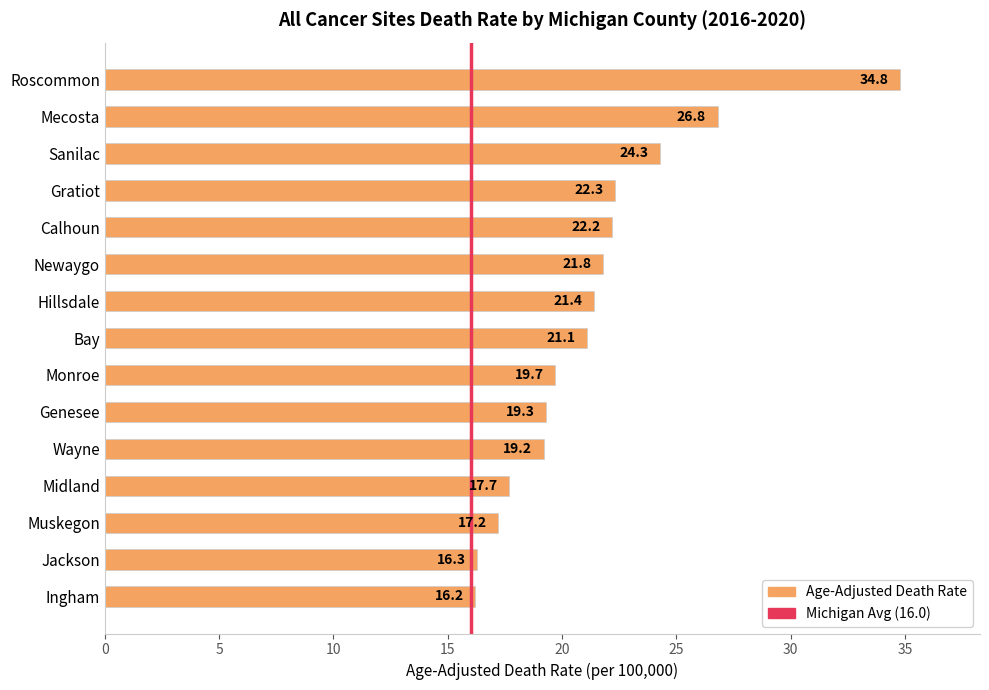

What is the average value?

21.4